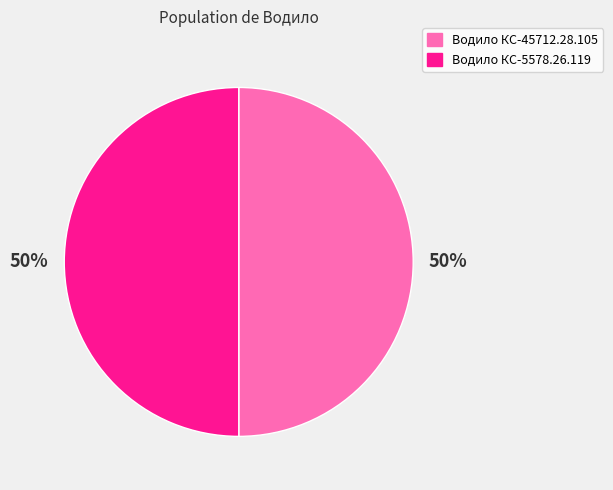

Count the number of slices in the pie.

2